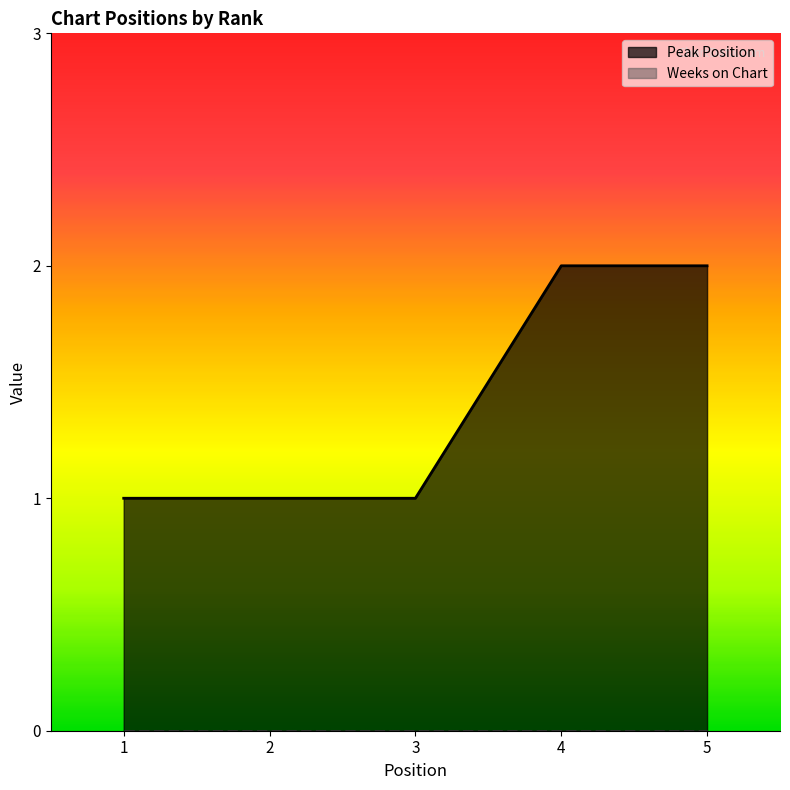

Reading left to right, list all the values displayed in this chart.

1=1	2=1	3=1	4=2	5=2